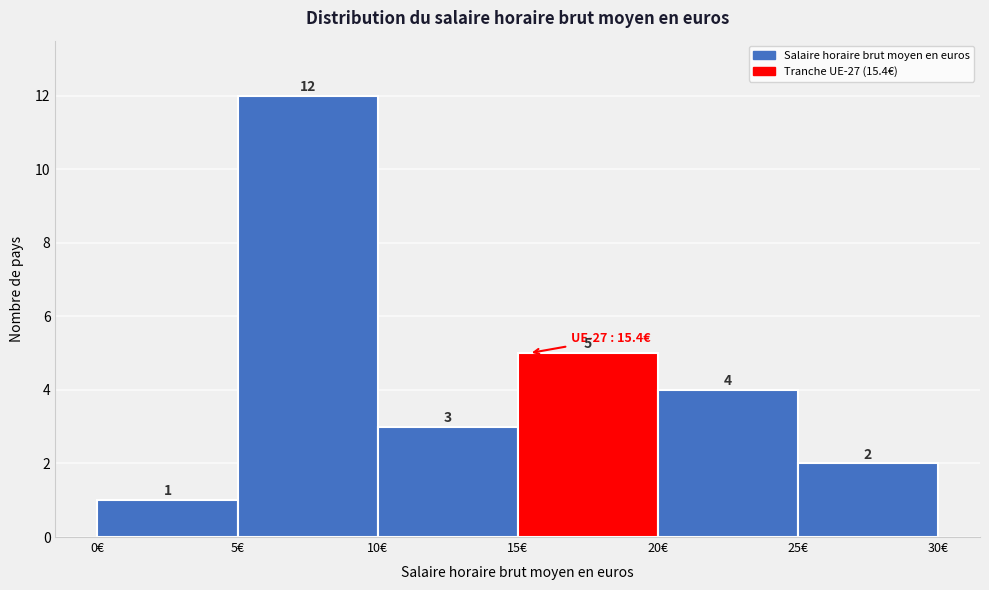

Reading left to right, transcribe this chart: for each bar, give the range it covers on the x-axis and its height.

0 to 5: 1
5 to 10: 12
10 to 15: 3
15 to 20: 5
20 to 25: 4
25 to 30: 2